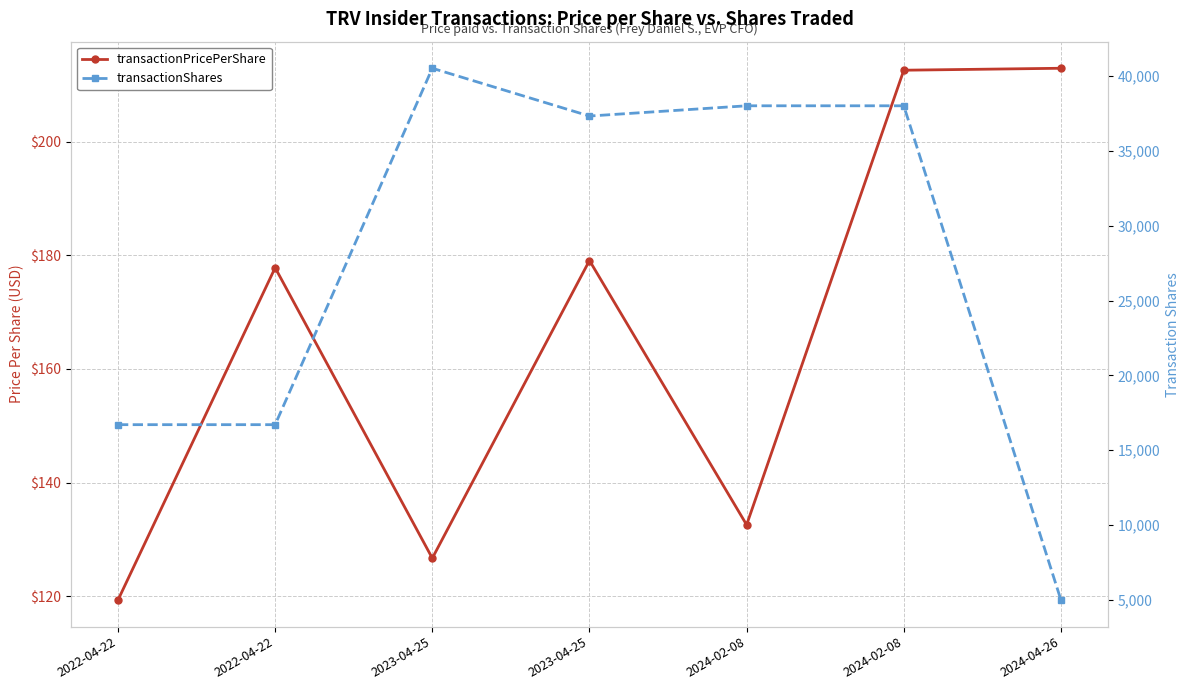

True or false: transactionShares and transactionPricePerShare cross at least once.

False